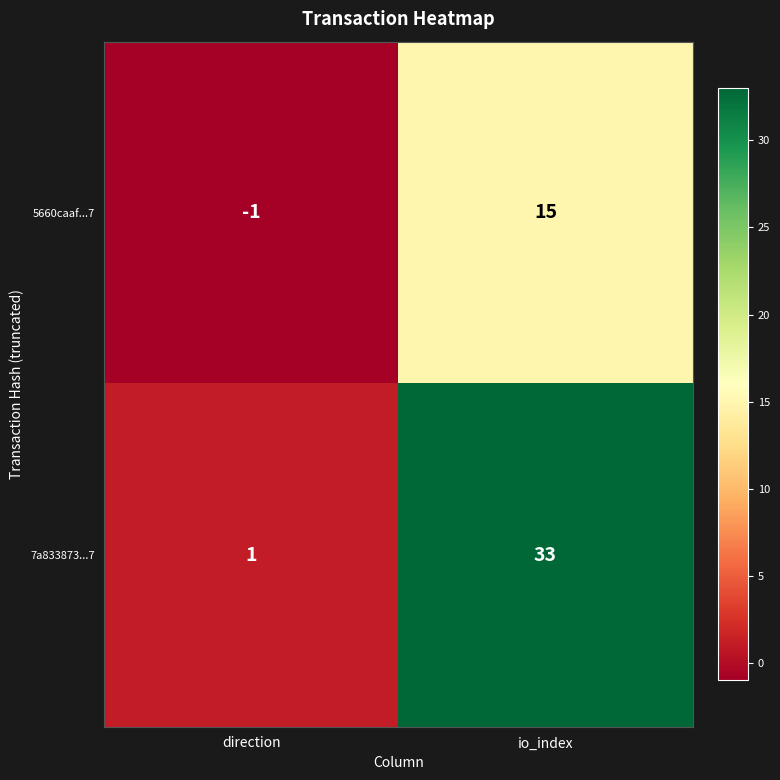

Reading left to right, what are all the values shown in this chart?

5660caaf...7: -1	15
7a833873...7: 1	33